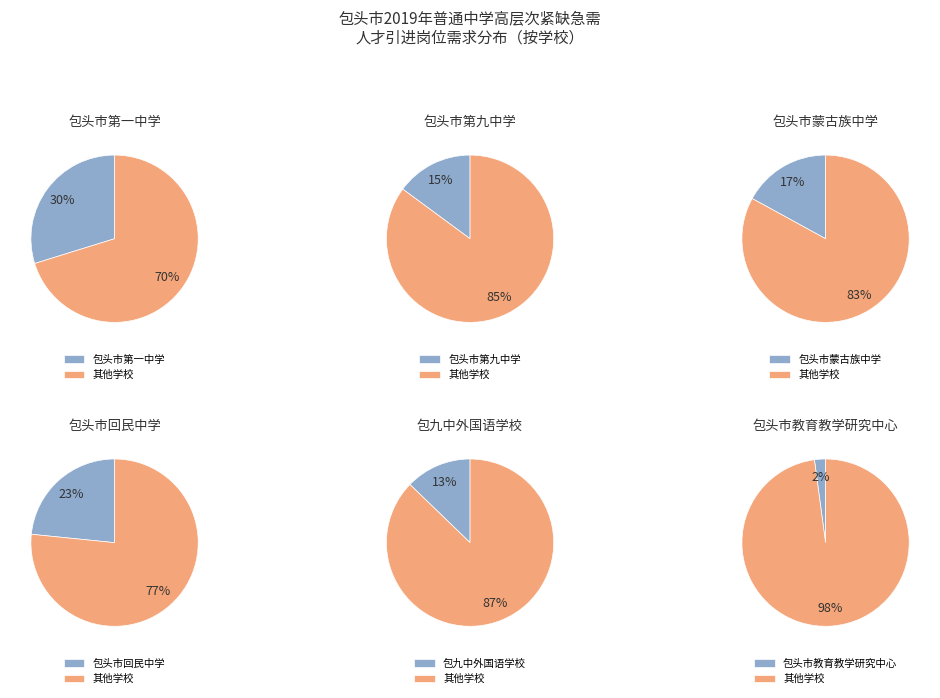

Approximately how many times larger is the value at 包头市教育教学研究中心 compared to 包头市第一中学?

0.1